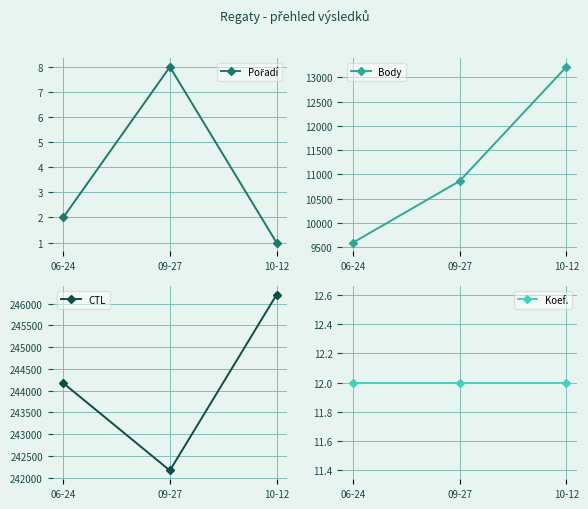

True or false: Pořadí has a value of 1 at 10-12.

True